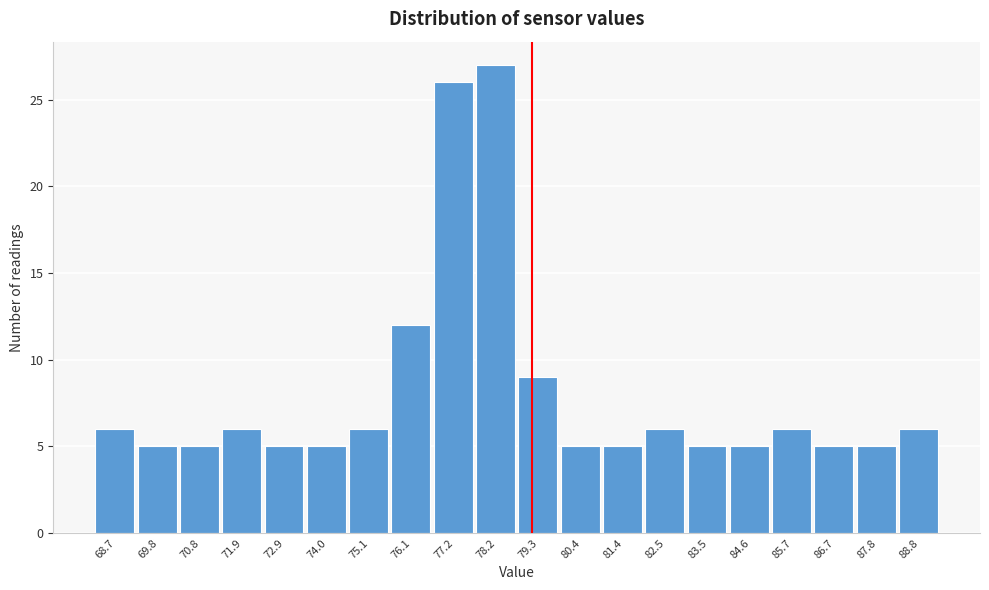

Reading left to right, transcribe all the data shown in this chart.

68.7=6	69.8=5	70.8=5	71.9=6	72.9=5	74.0=5	75.1=6	76.1=12	77.2=26	78.2=27	79.3=9	80.4=5	81.4=5	82.5=6	83.5=5	84.6=5	85.7=6	86.7=5	87.8=5	88.8=6